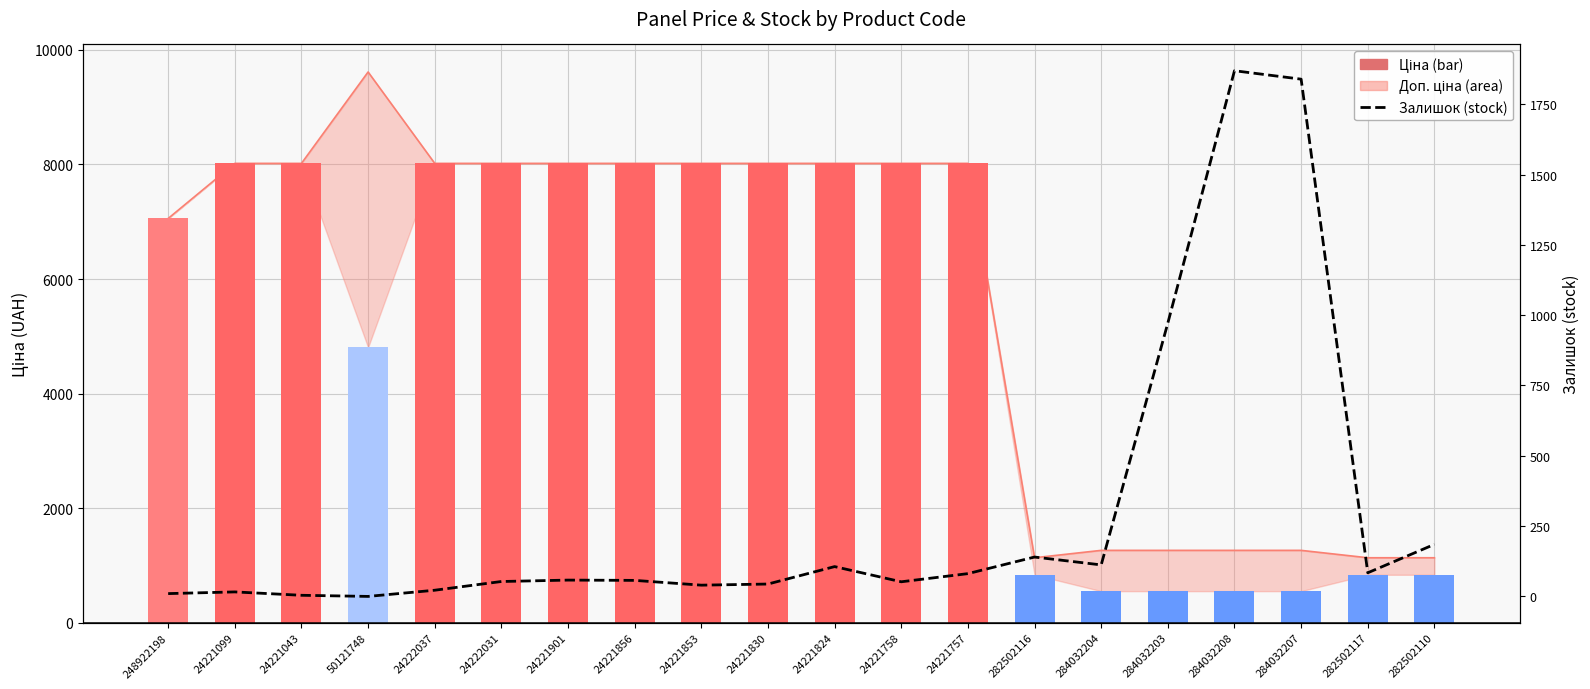

What is the change in value from 24222037 to 284032203?

+950